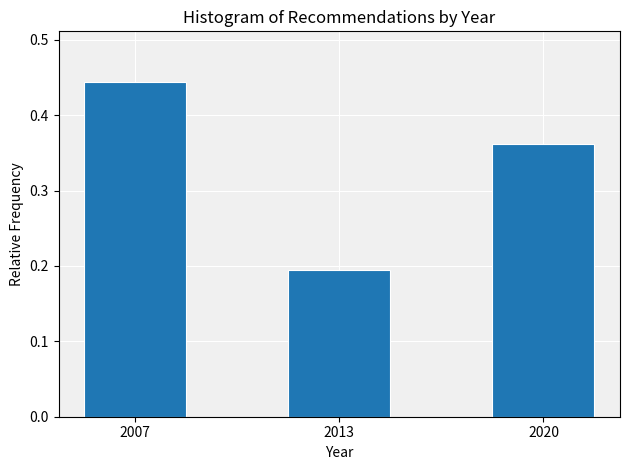

How many values are between 0 and 1?

3